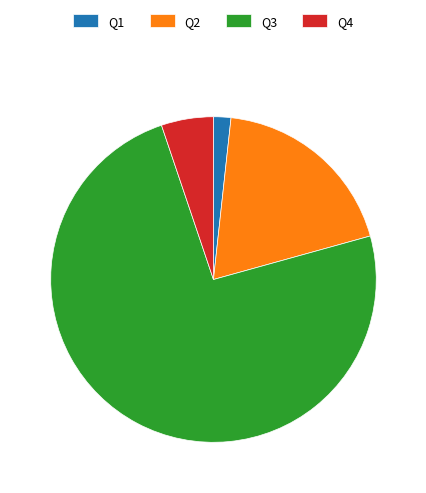

Combined, do Q4 and Q2 account for over 50%?

No